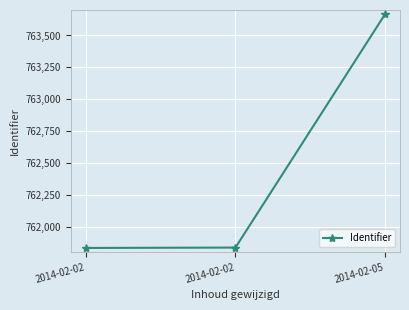

Count the number of data series in this chart.

1